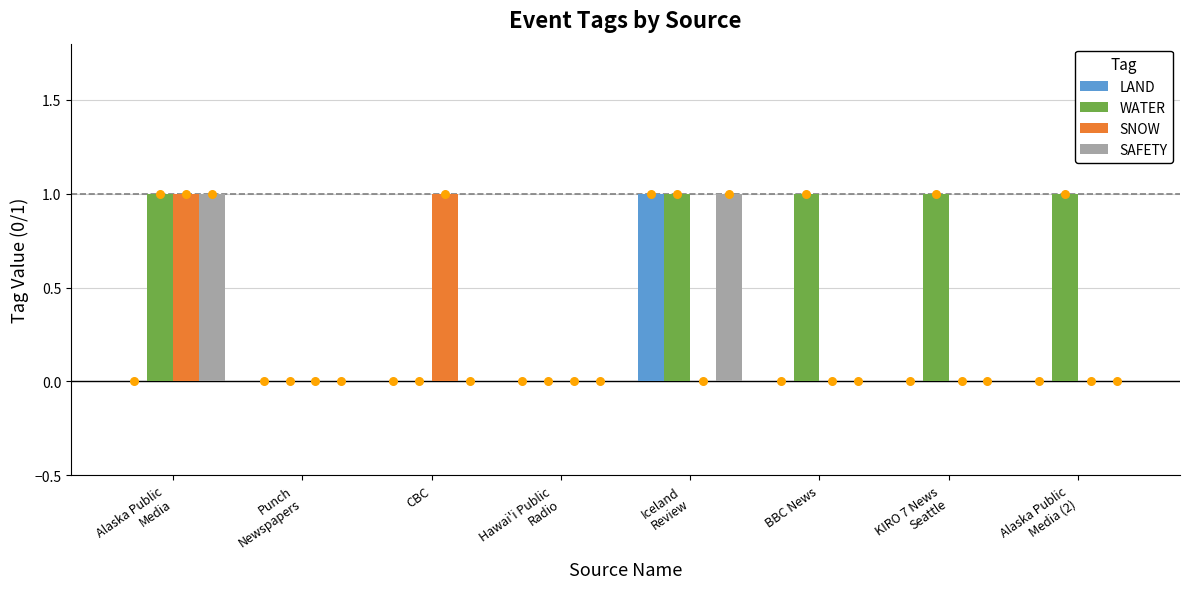

Which series contains the highest Y value?

LAND